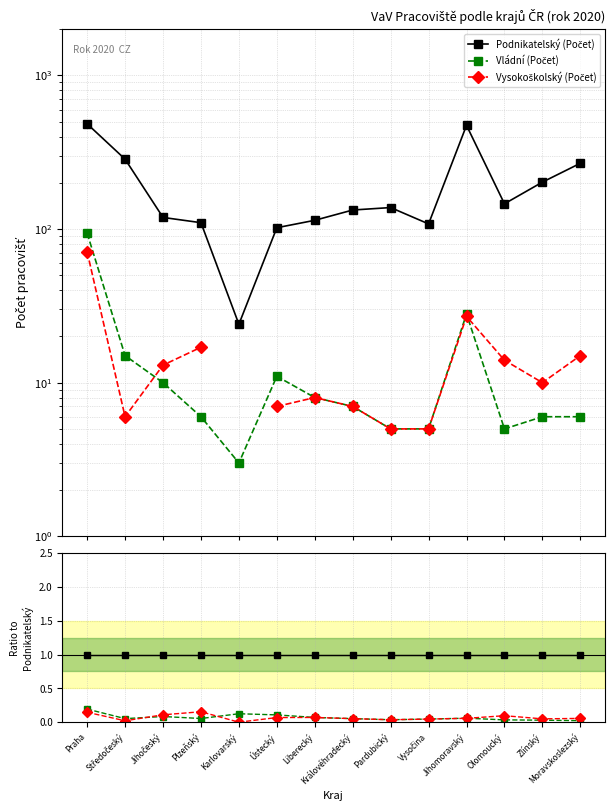

What is the spread (max minus min) of values at Karlovarský?

1.0